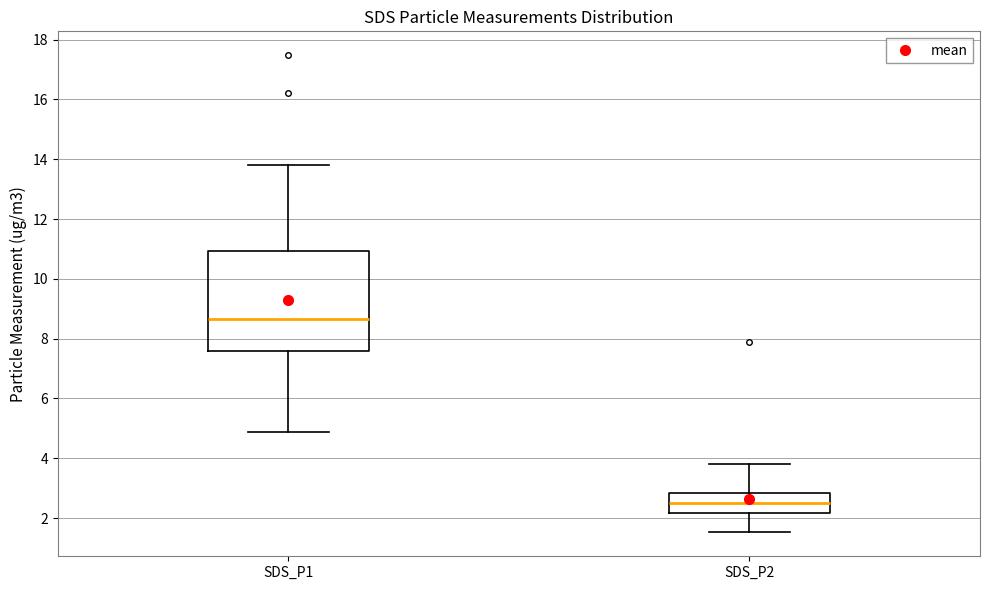

Reading left to right, read every box against the y-axis: the position of its median line, the range the box covers, and the ends of its whiskers. The values are not printed on the chart, so give them approximately, as read against the axis.

SDS_P1: median 8.6, box 7.6 to 11.0, whiskers 4.8 to 13.8
SDS_P2: median 2.6, box 2.2 to 2.8, whiskers 1.6 to 3.8